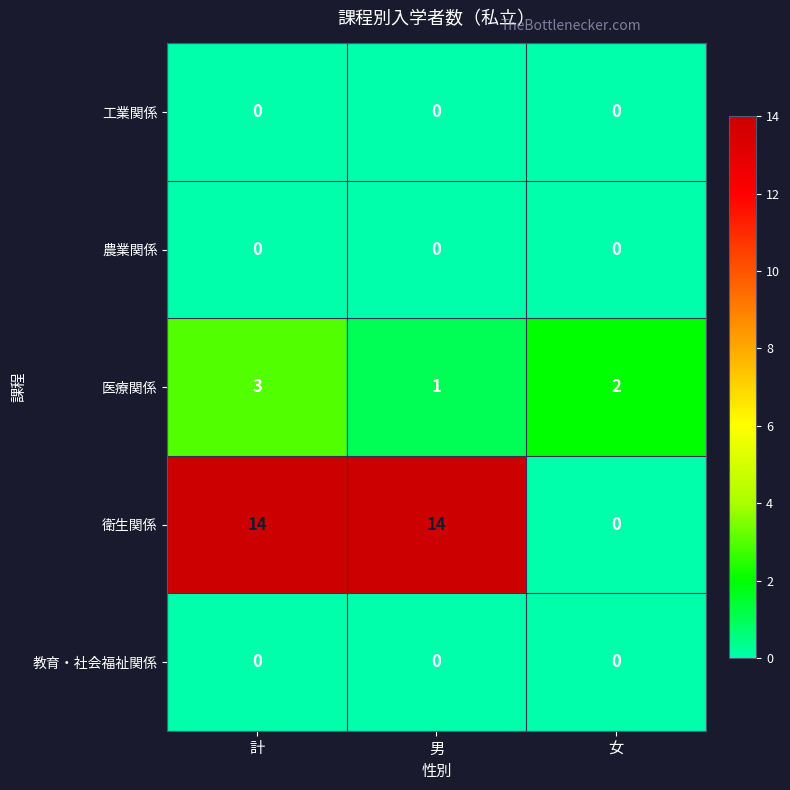

At which category is the sum across all series the highest?

計